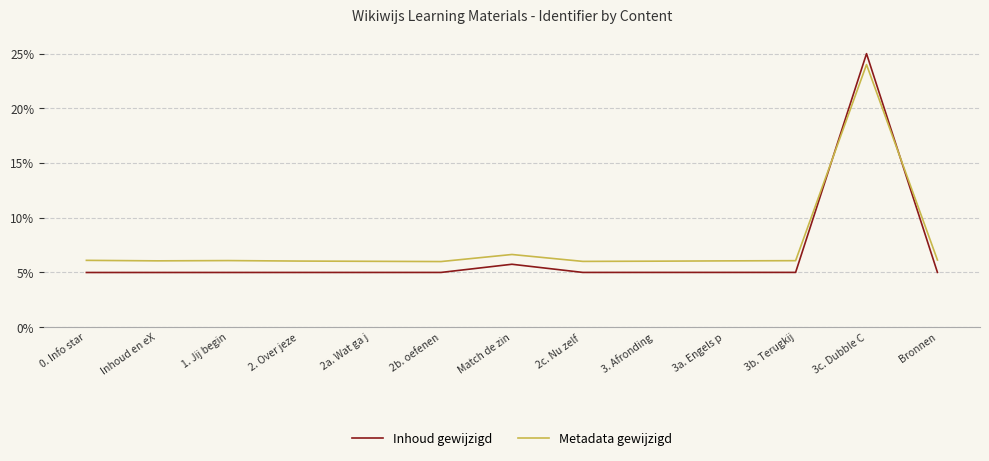

Between 3b. Terugkij and 3c. Dubble C, which series saw the biggest shift?

Inhoud gewijzigd